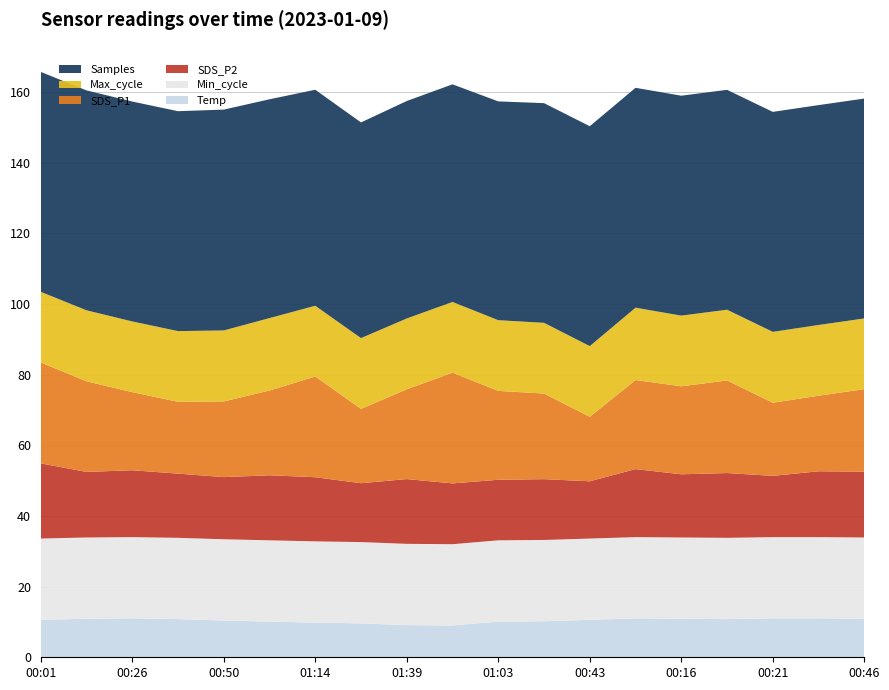

What is the maximum value for Temp?

11.0